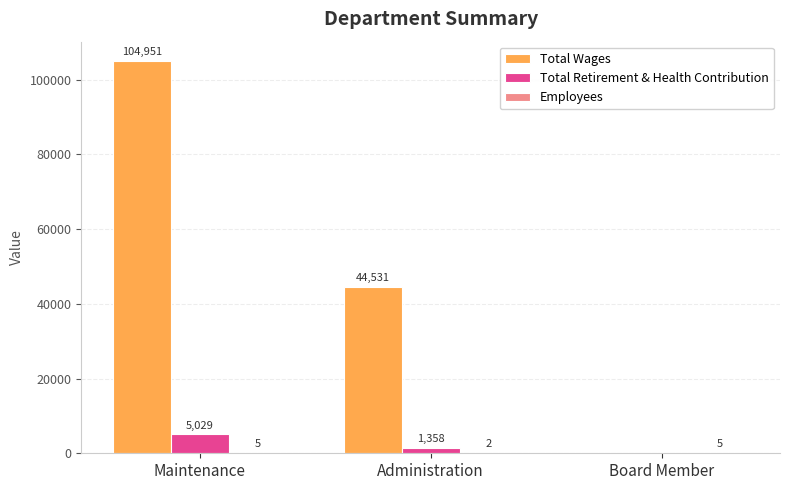

The value of Total Wages at Administration is 44531. True or false?

True